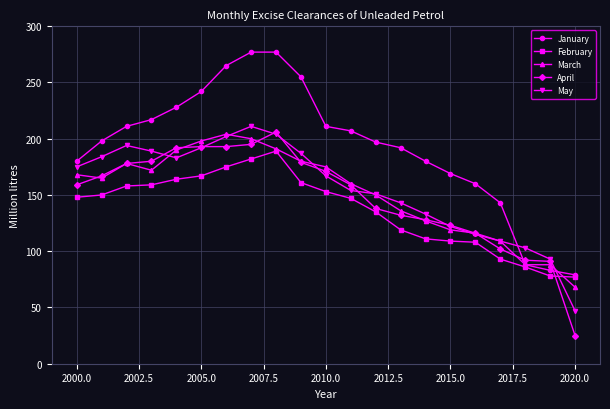

What is the lowest value of the May series?

47